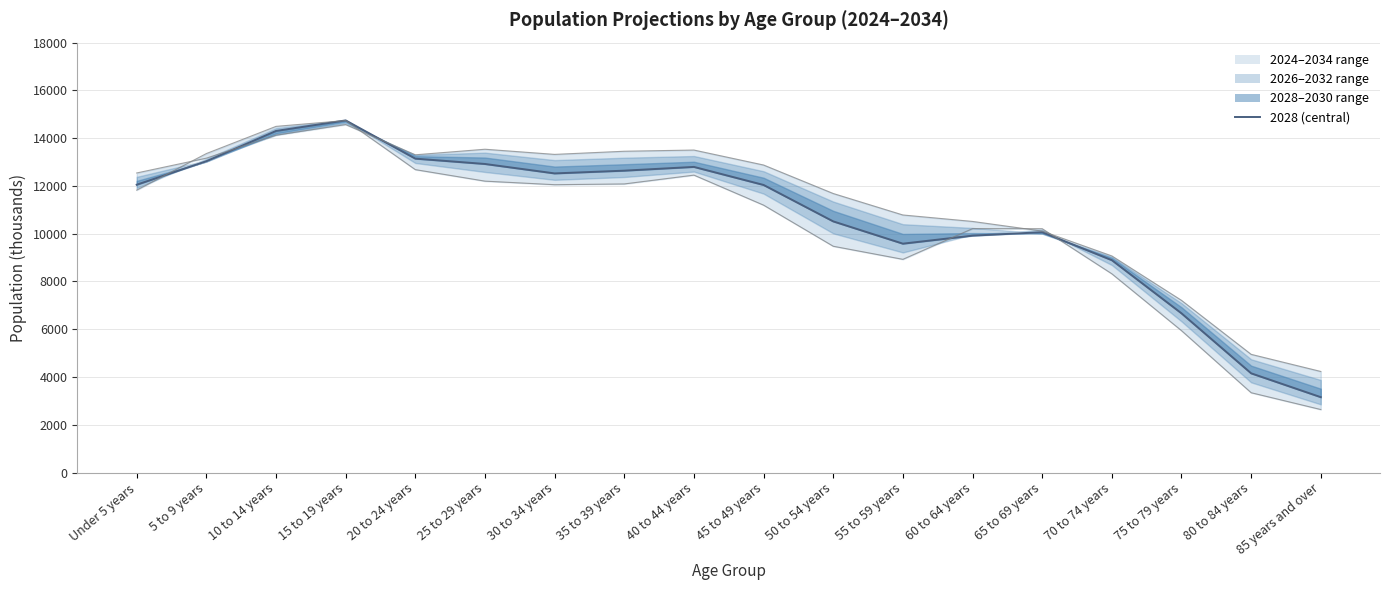

What is the label of the 6th point from the left?

25 to 29 years